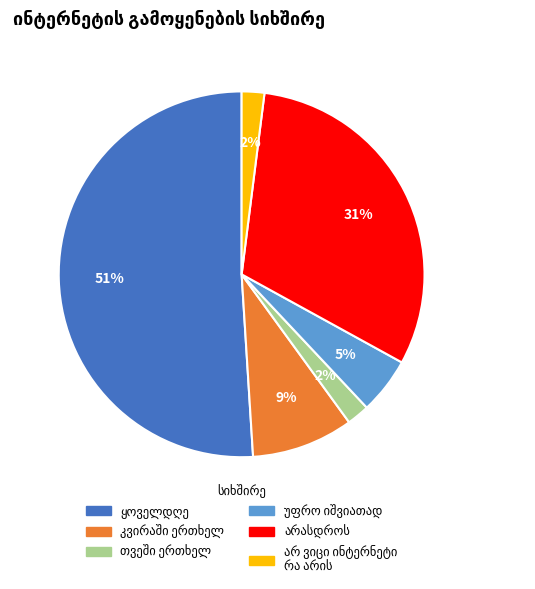

Is there any slice that represents more than half of the pie?

Yes